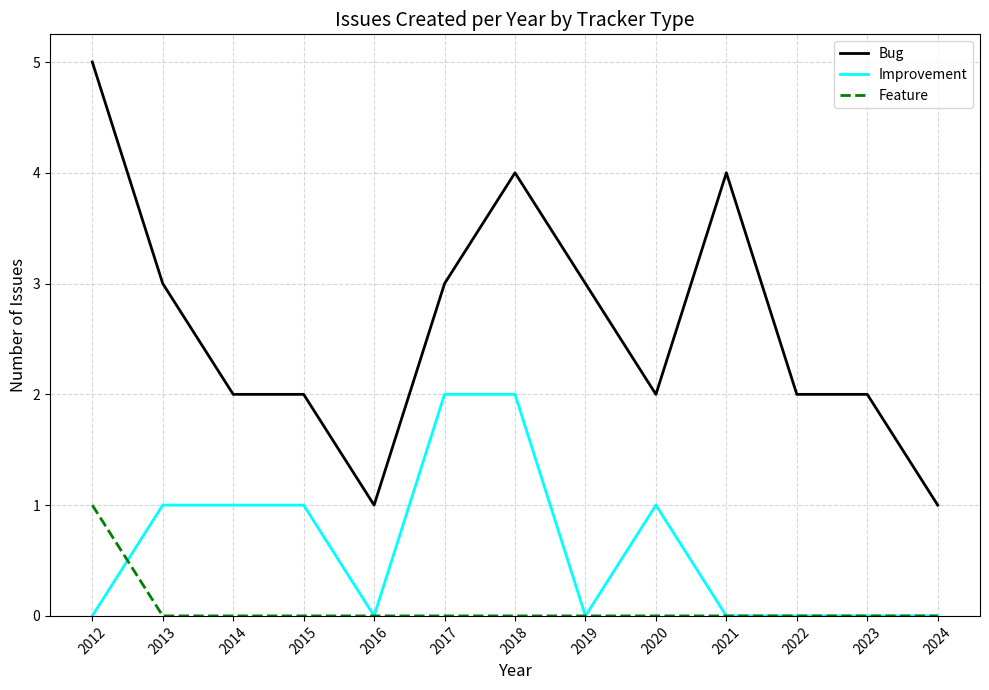

How many lines are shown in the chart?

3